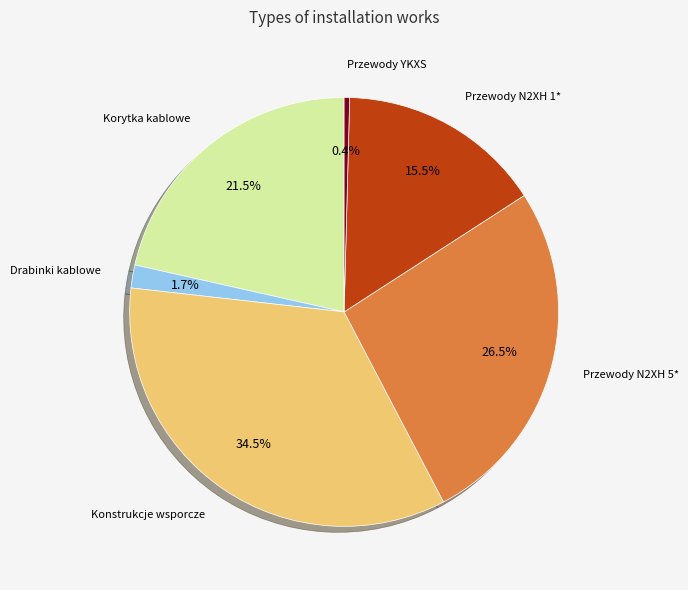

Is there a majority slice in this chart?

No